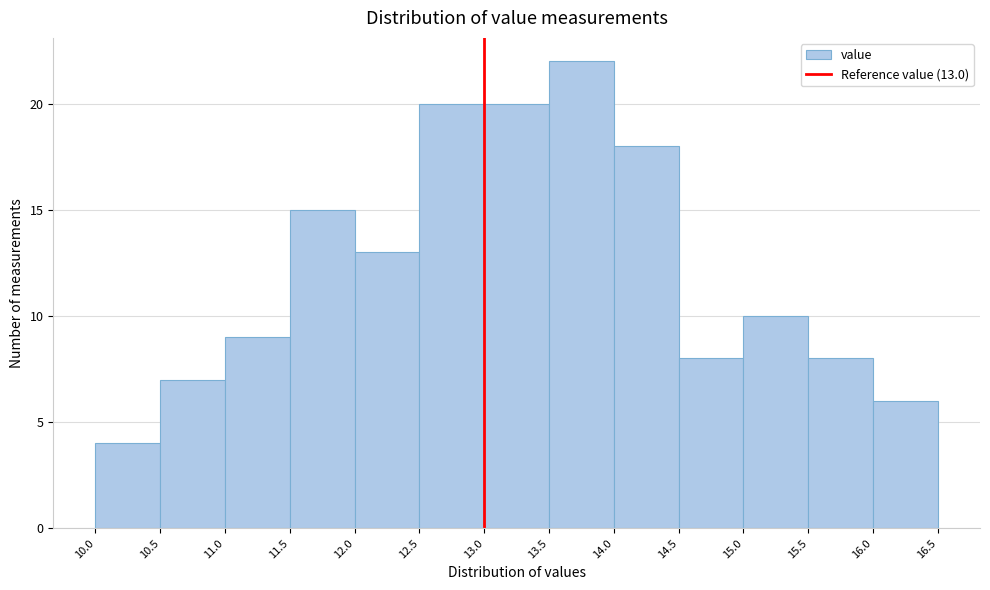

Over which range of the x-axis is the bar tallest?

13.5 to 14.0